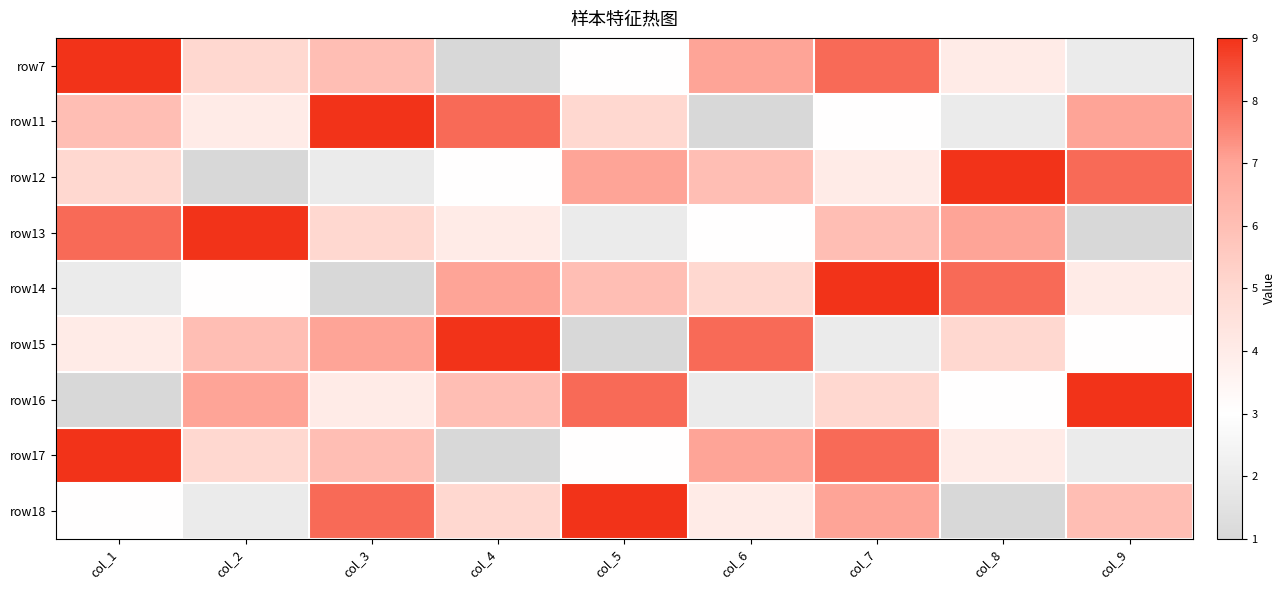

Reading right to left, what are all the values shown in this chart?

row7: col_9=2	col_8=4	col_7=8	col_6=7	col_5=3	col_4=1	col_3=6	col_2=5	col_1=9
row11: col_9=7	col_8=2	col_7=3	col_6=1	col_5=5	col_4=8	col_3=9	col_2=4	col_1=6
row12: col_9=8	col_8=9	col_7=4	col_6=6	col_5=7	col_4=3	col_3=2	col_2=1	col_1=5
row13: col_9=1	col_8=7	col_7=6	col_6=3	col_5=2	col_4=4	col_3=5	col_2=9	col_1=8
row14: col_9=4	col_8=8	col_7=9	col_6=5	col_5=6	col_4=7	col_3=1	col_2=3	col_1=2
row15: col_9=3	col_8=5	col_7=2	col_6=8	col_5=1	col_4=9	col_3=7	col_2=6	col_1=4
row16: col_9=9	col_8=3	col_7=5	col_6=2	col_5=8	col_4=6	col_3=4	col_2=7	col_1=1
row17: col_9=2	col_8=4	col_7=8	col_6=7	col_5=3	col_4=1	col_3=6	col_2=5	col_1=9
row18: col_9=6	col_8=1	col_7=7	col_6=4	col_5=9	col_4=5	col_3=8	col_2=2	col_1=3